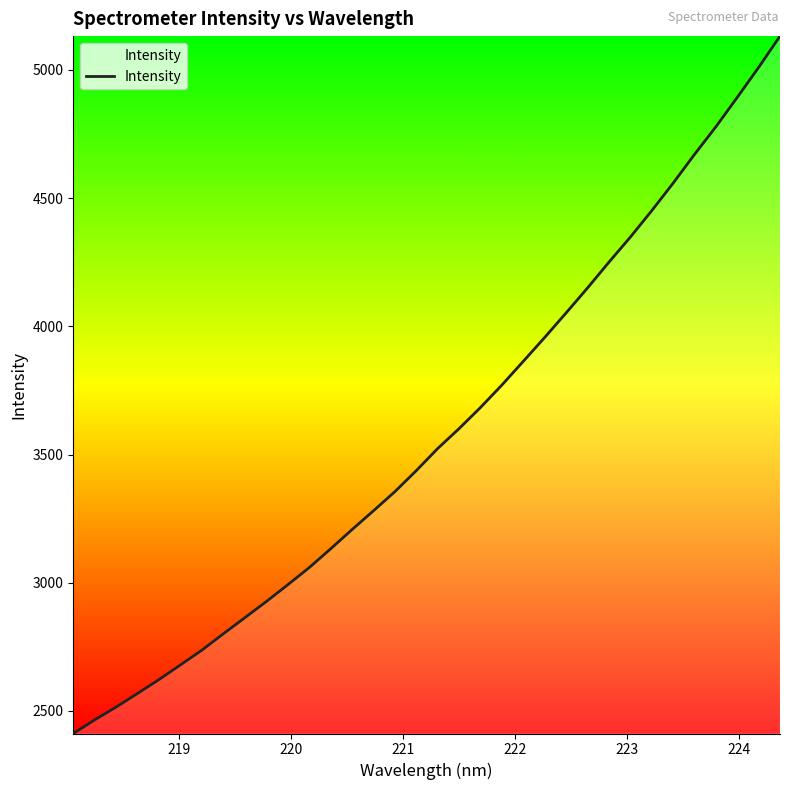

How many lines are shown in the chart?

1